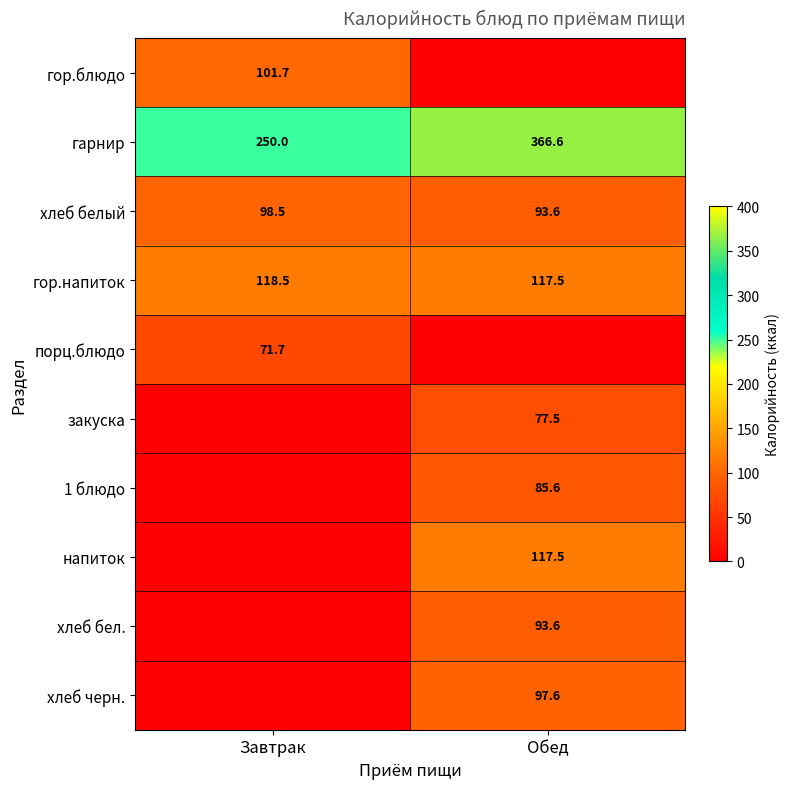

The value of хлеб бел. at Обед is 60.9. True or false?

False